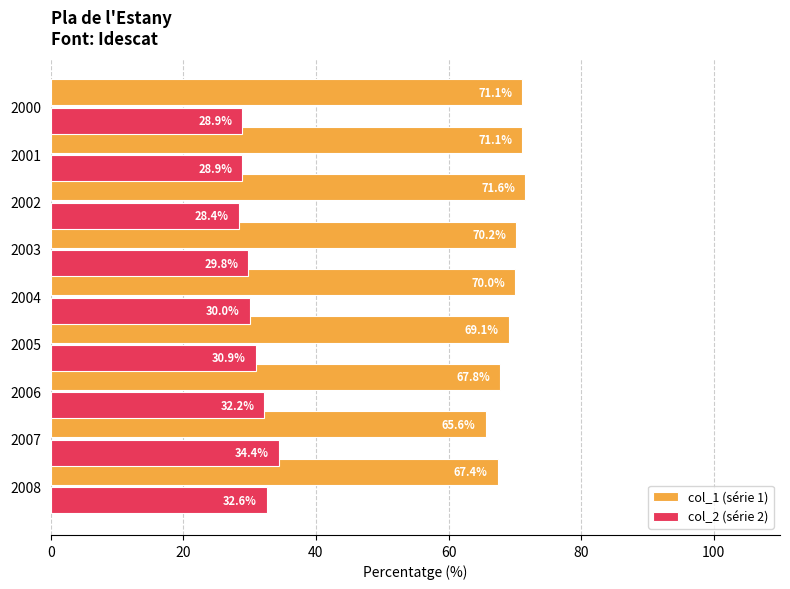

At how many categories does at least one series exceed 61?

9